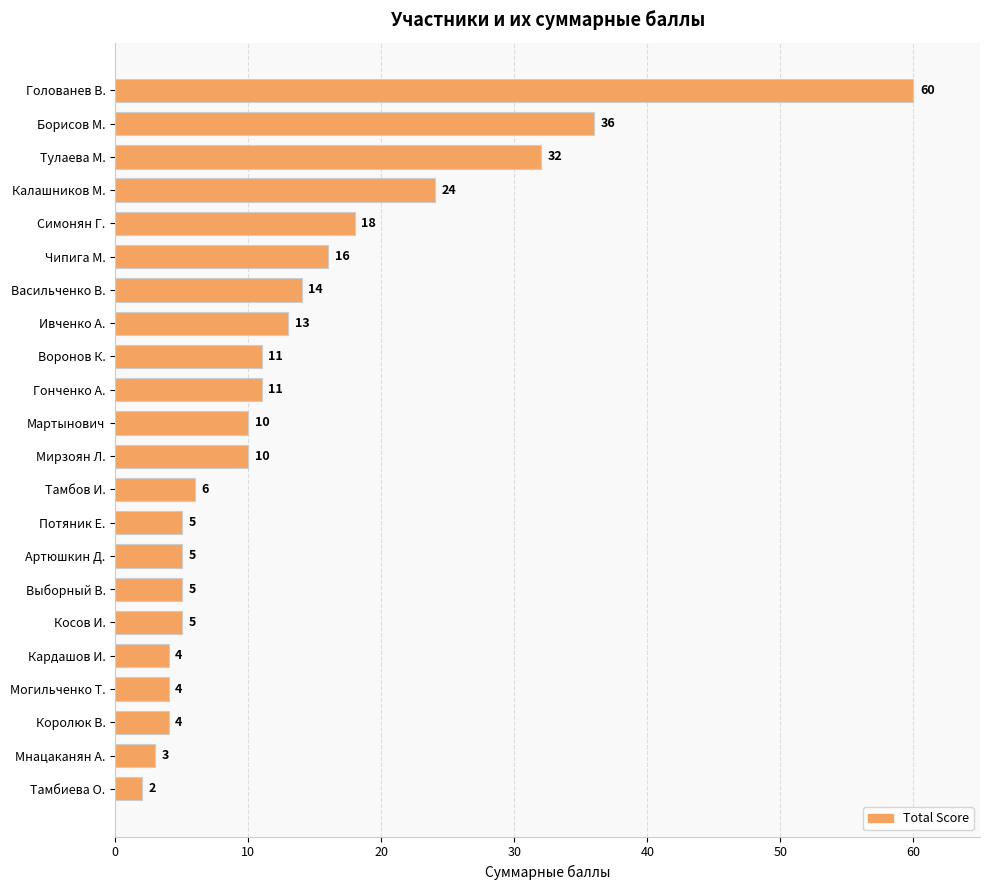

Reading top to bottom, transcribe all the data shown in this chart.

60	36	32	24	18	16	14	13	11	11	10	10	6	5	5	5	5	4	4	4	3	2